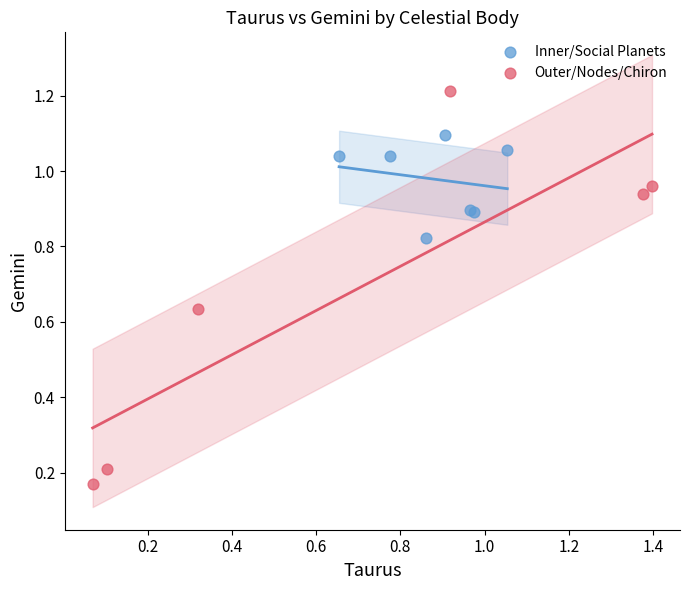

Which series has the largest Y range (max minus min)?

Outer/Nodes/Chiron